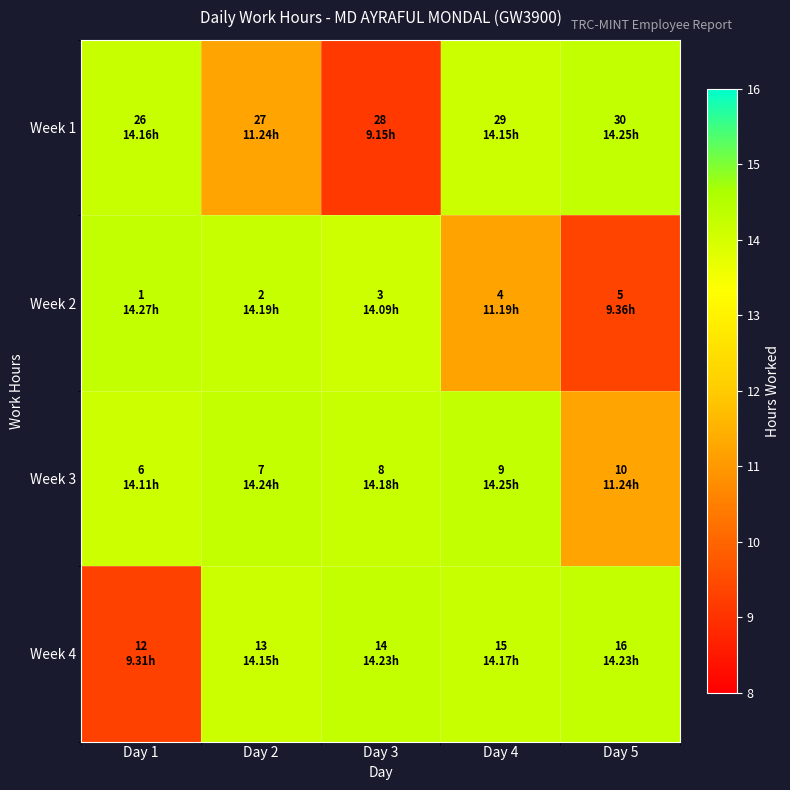

What is the difference between the highest and lowest values at Day 3?

5.1